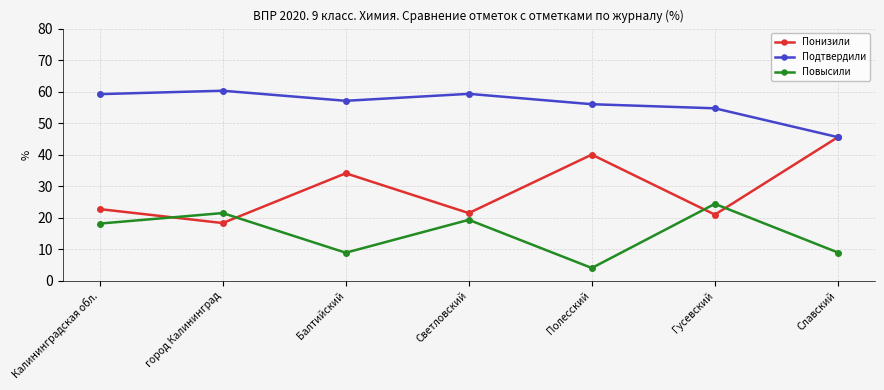

What is the maximum value shown in the chart?

60.3